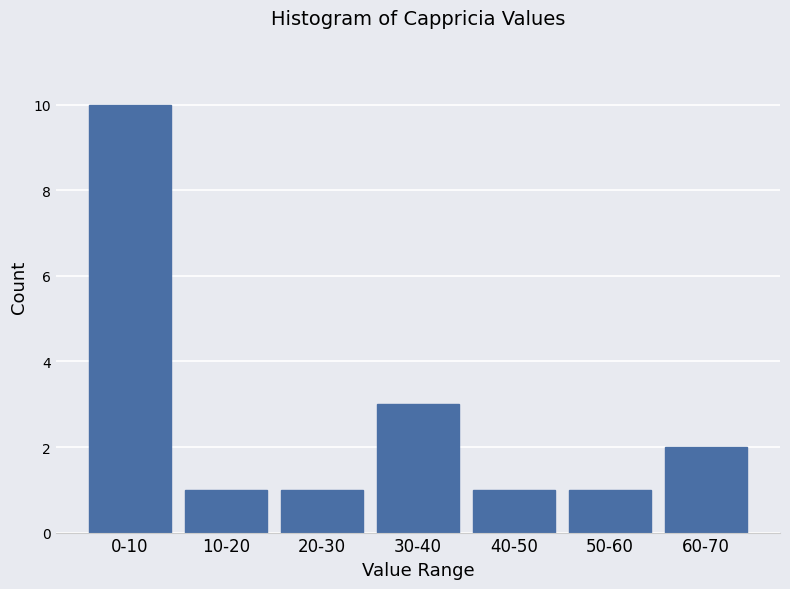

Reading right to left, extract all data points from this chart.

60-70=2	50-60=1	40-50=1	30-40=3	20-30=1	10-20=1	0-10=10